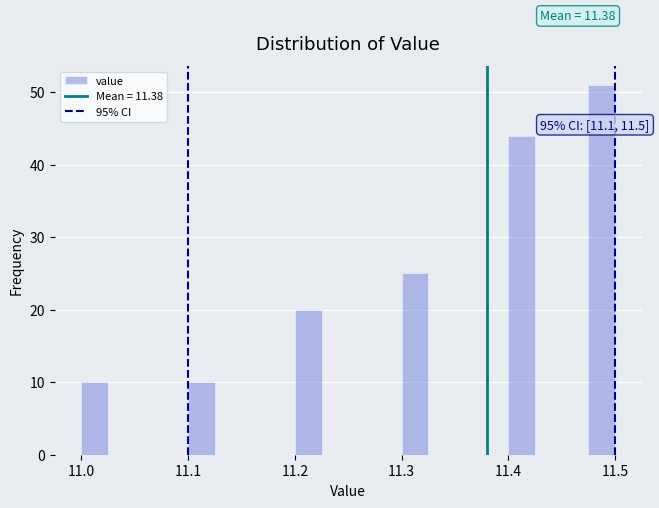

Read against the x-axis, roughly where is the centre of the tallest bar?

11.49